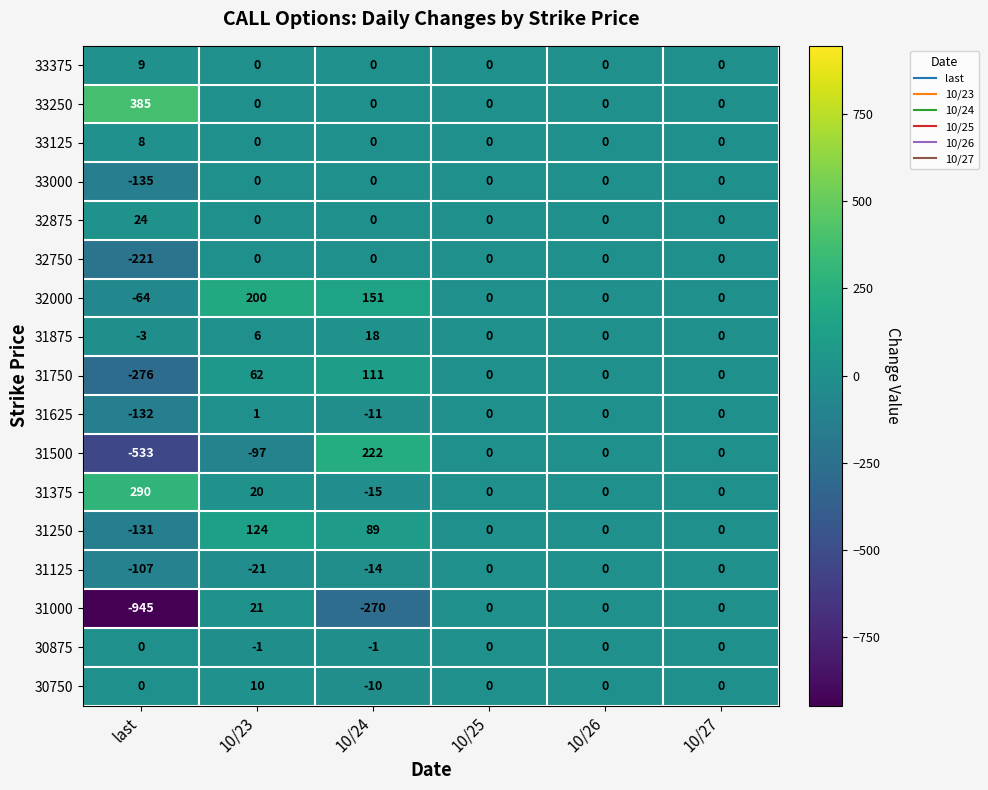

Count the 31250 values in the range 0 to 89.

4